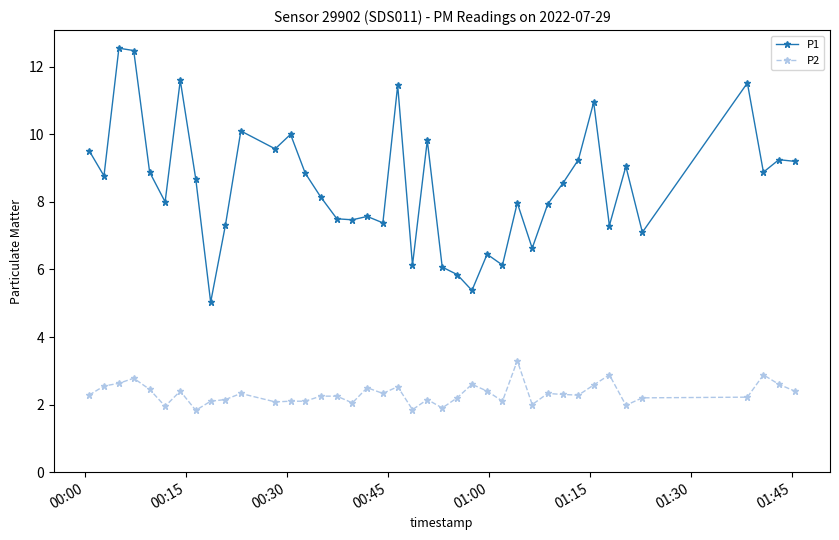

How many distinct data groups are displayed?

2